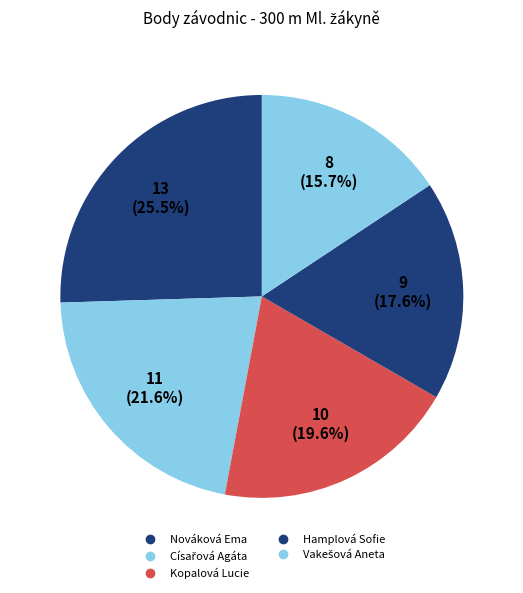

What is the change in value from Nováková Ema to Hamplová Sofie?

-4